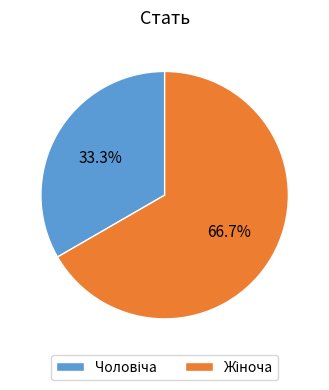

Does any single category account for the majority?

Yes